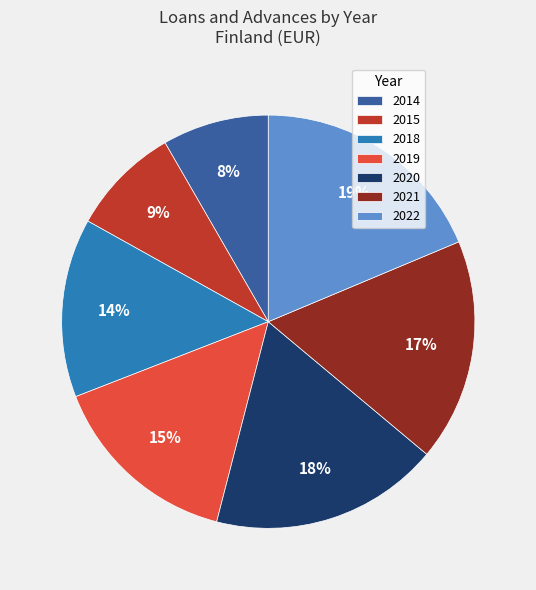

Do 2019 and 2018 together represent more than half of the pie?

No